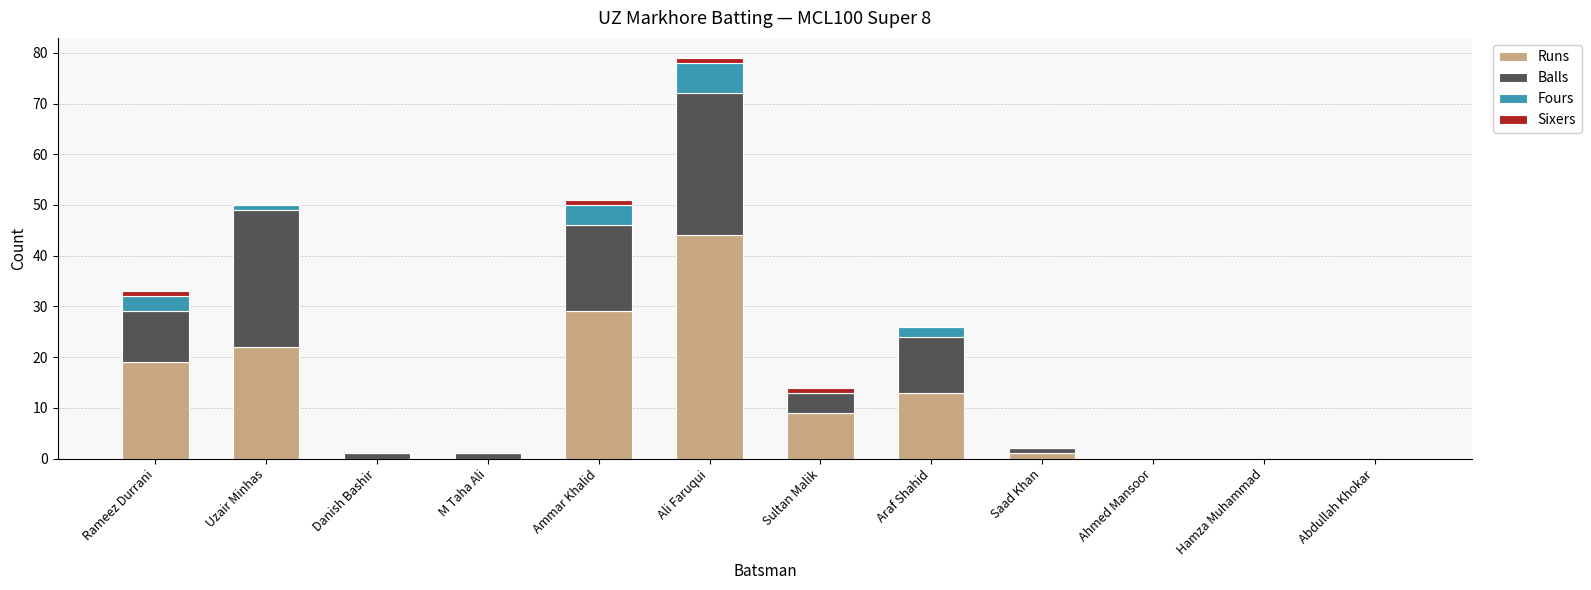

Does the chart contain stacked bars?

Yes